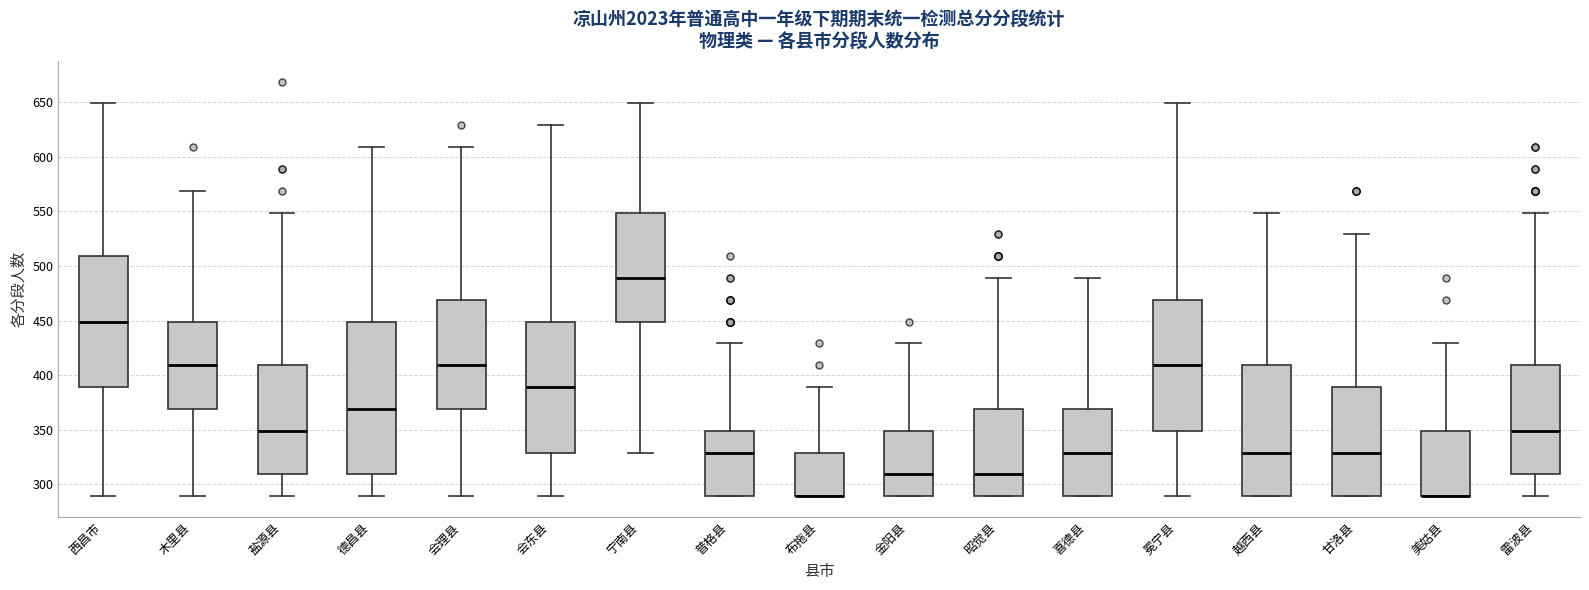

Where does the median line of the box for 德昌县 sit on the y-axis? The values are not printed on the chart, so give them approximately, as read against the axis.

370